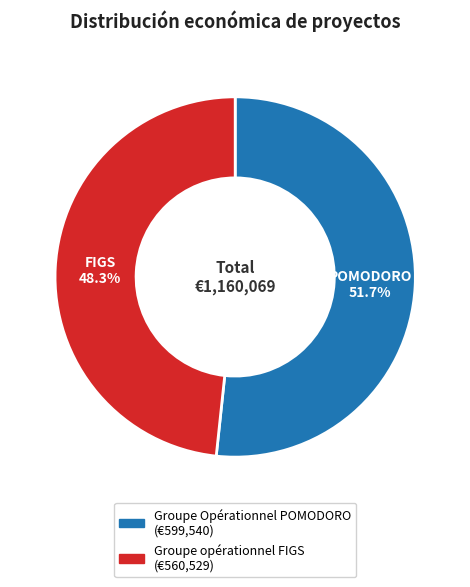

Is there any slice that represents more than half of the pie?

Yes